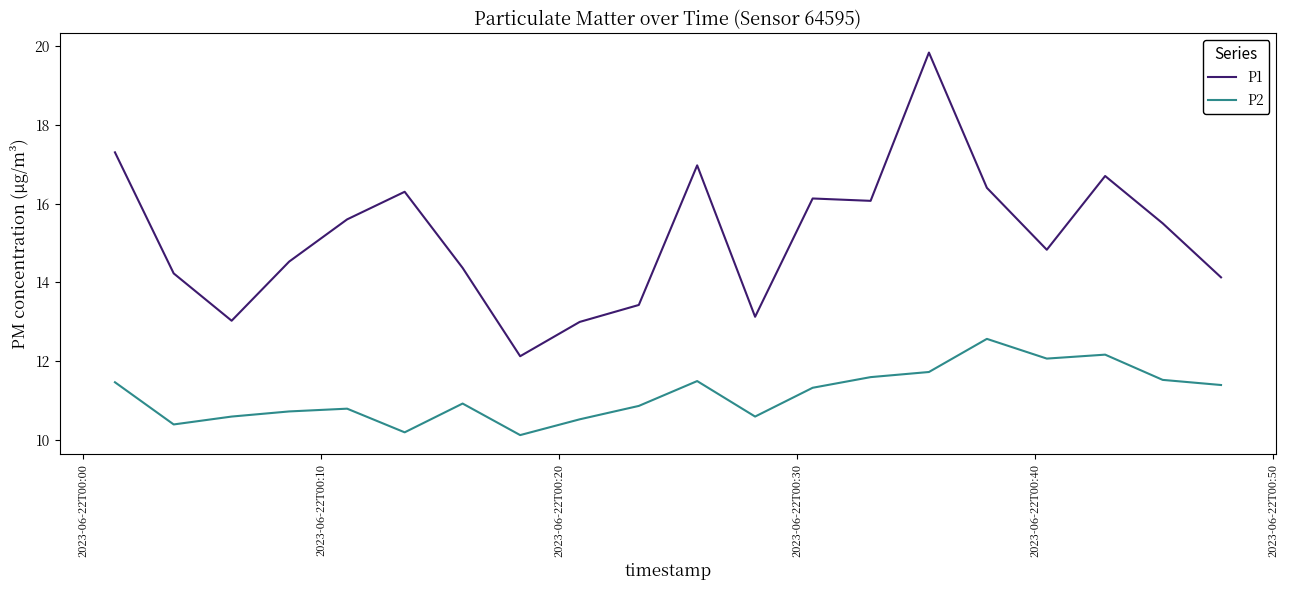

Is this an area chart (filled region under the line)?

No